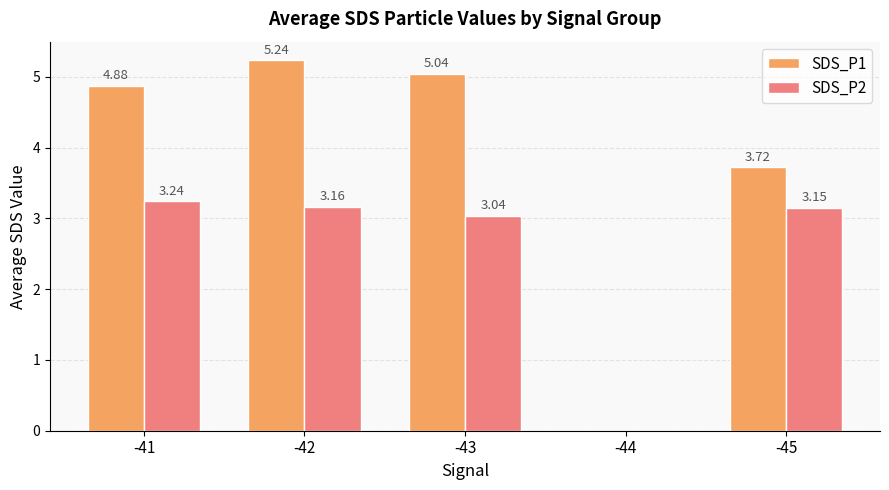

Count the number of data series in this chart.

2